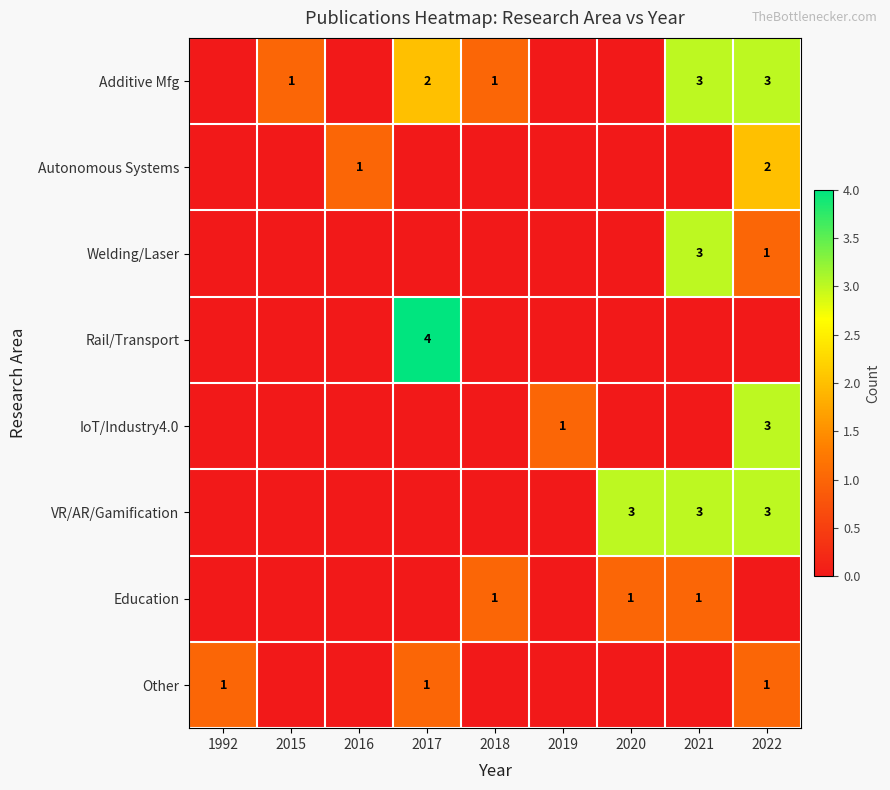

True or false: VR/AR/Gamification has a value of 2 at 2020.

False